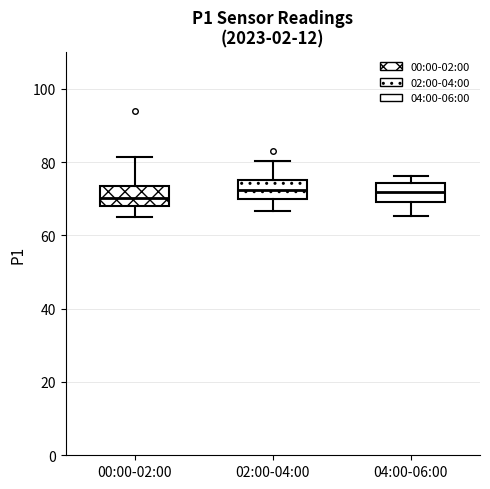

Reading left to right, read every box against the y-axis: the position of its median line, the range the box covers, and the ends of its whiskers. The values are not printed on the chart, so give them approximately, as read against the axis.

00:00-02:00: median 70, box 68 to 74, whiskers 66 to 82
02:00-04:00: median 72, box 70 to 76, whiskers 66 to 80
04:00-06:00: median 72, box 70 to 74, whiskers 66 to 76